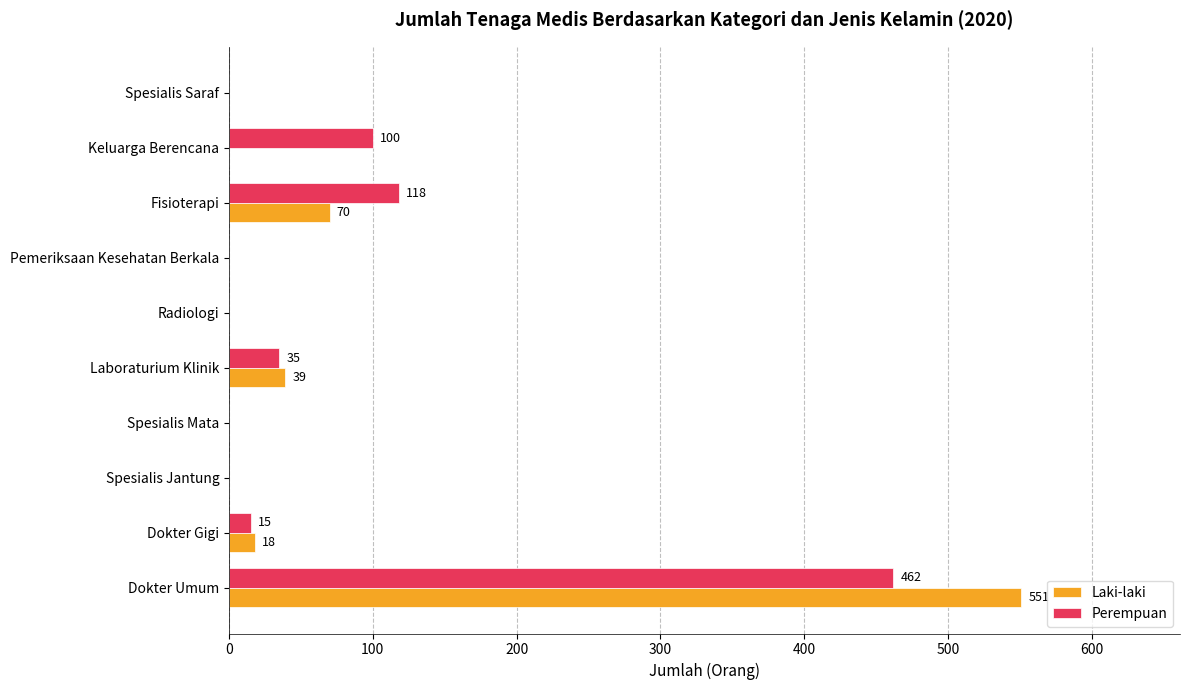

The value of Perempuan at Fisioterapi is 118. True or false?

True